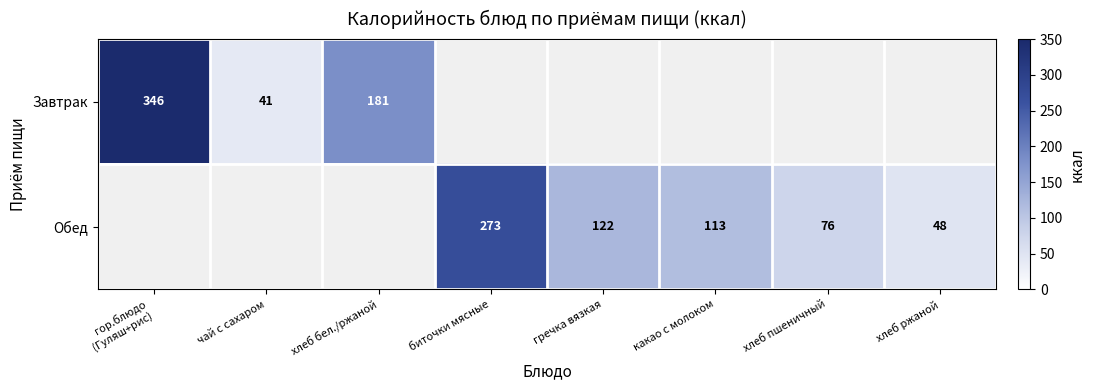

True or false: Завтрак has a value of 85.5 at хлеб бел./ржаной.

False